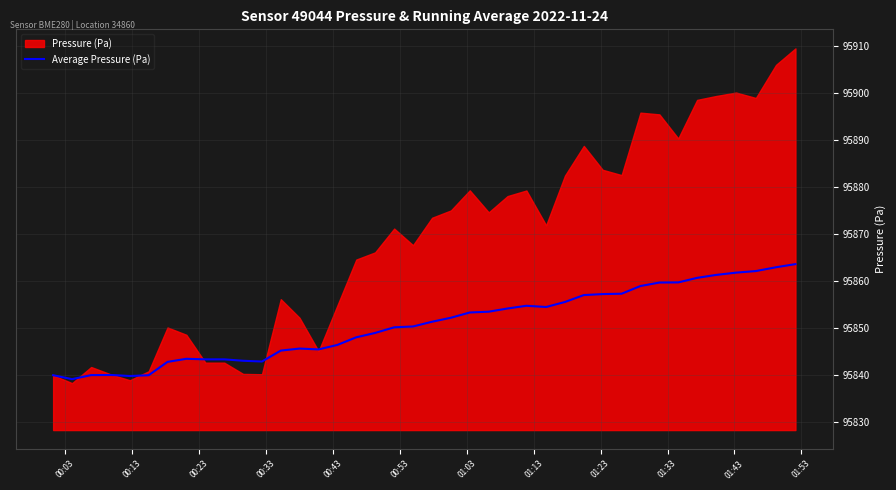

What is the maximum value for Average Pressure (Pa)?

95863.6